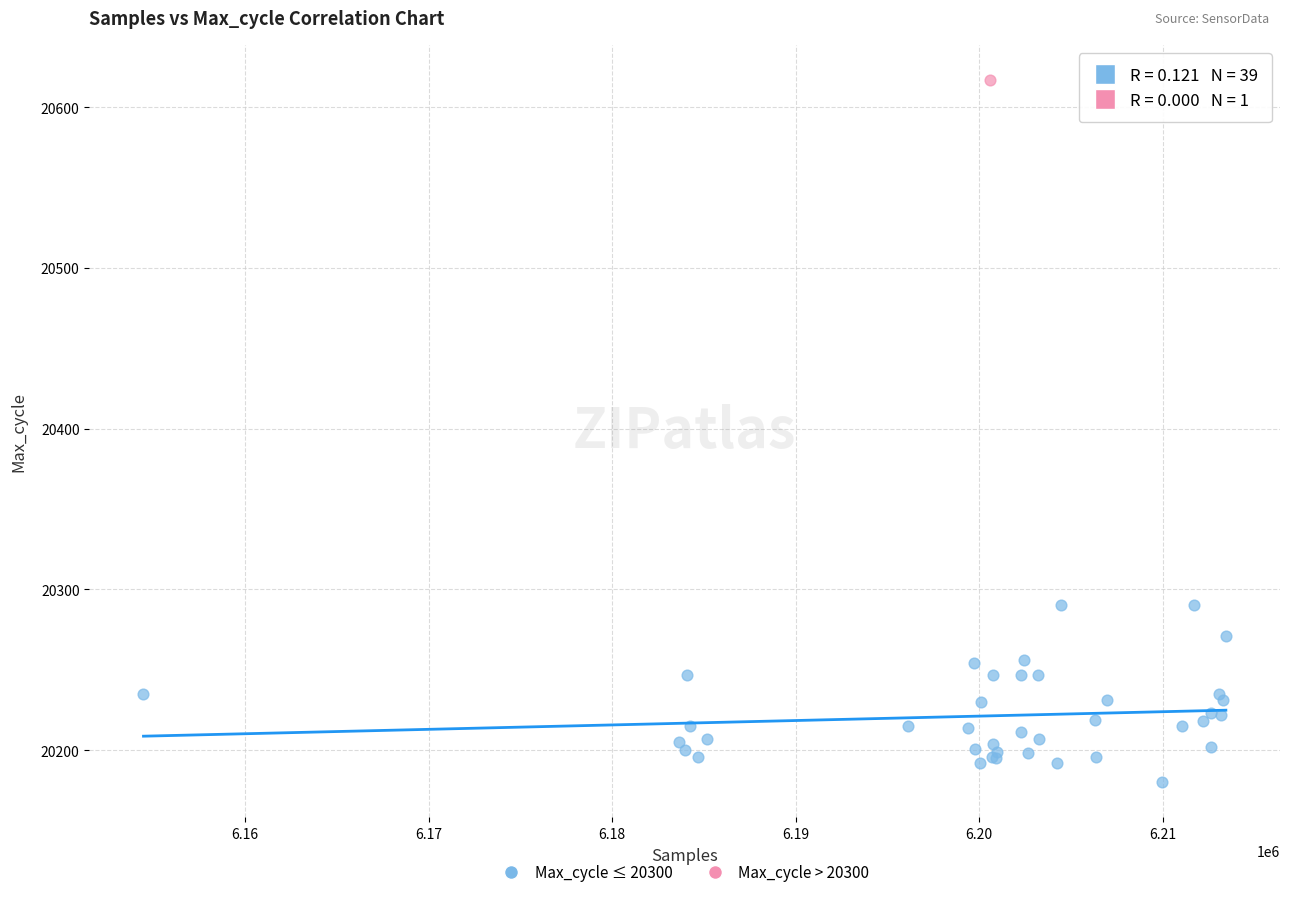

What are all the series names shown in the legend?

Max_cycle ≤ 20300, Max_cycle > 20300